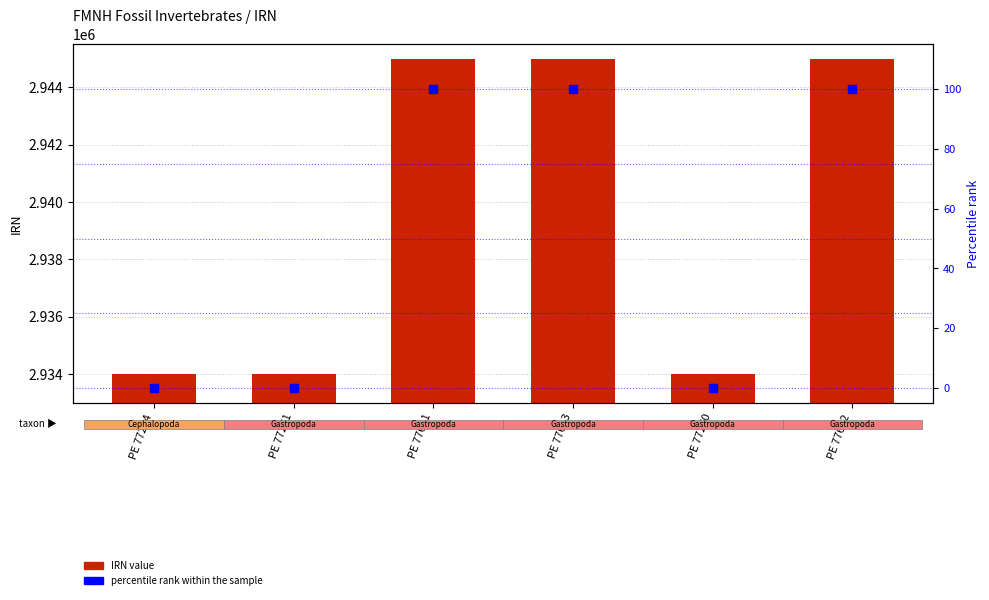

Which series reaches the maximum Y coordinate?

IRN value